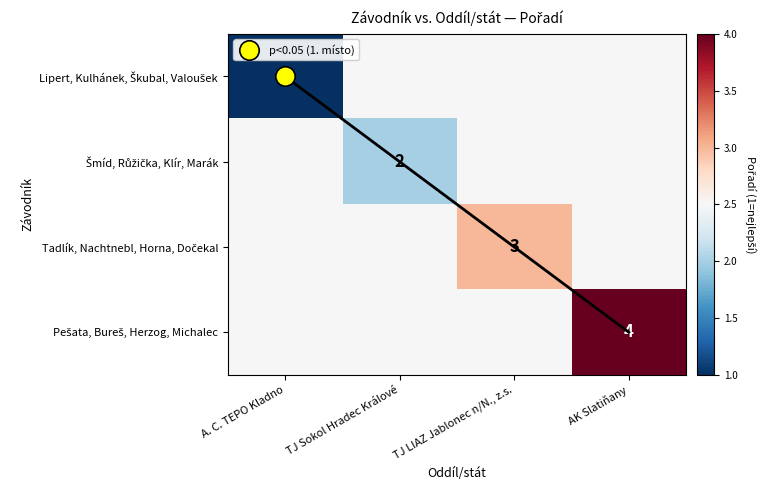

Which category has the lowest value across all series?

A. C. TEPO Kladno